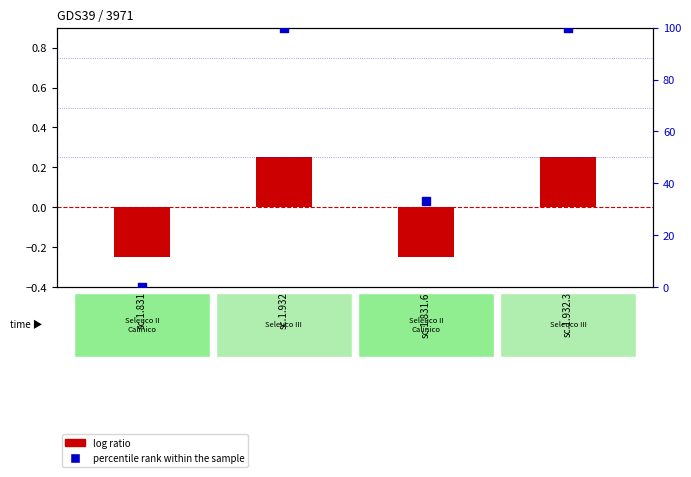

At how many categories does at least one series exceed 30?

3